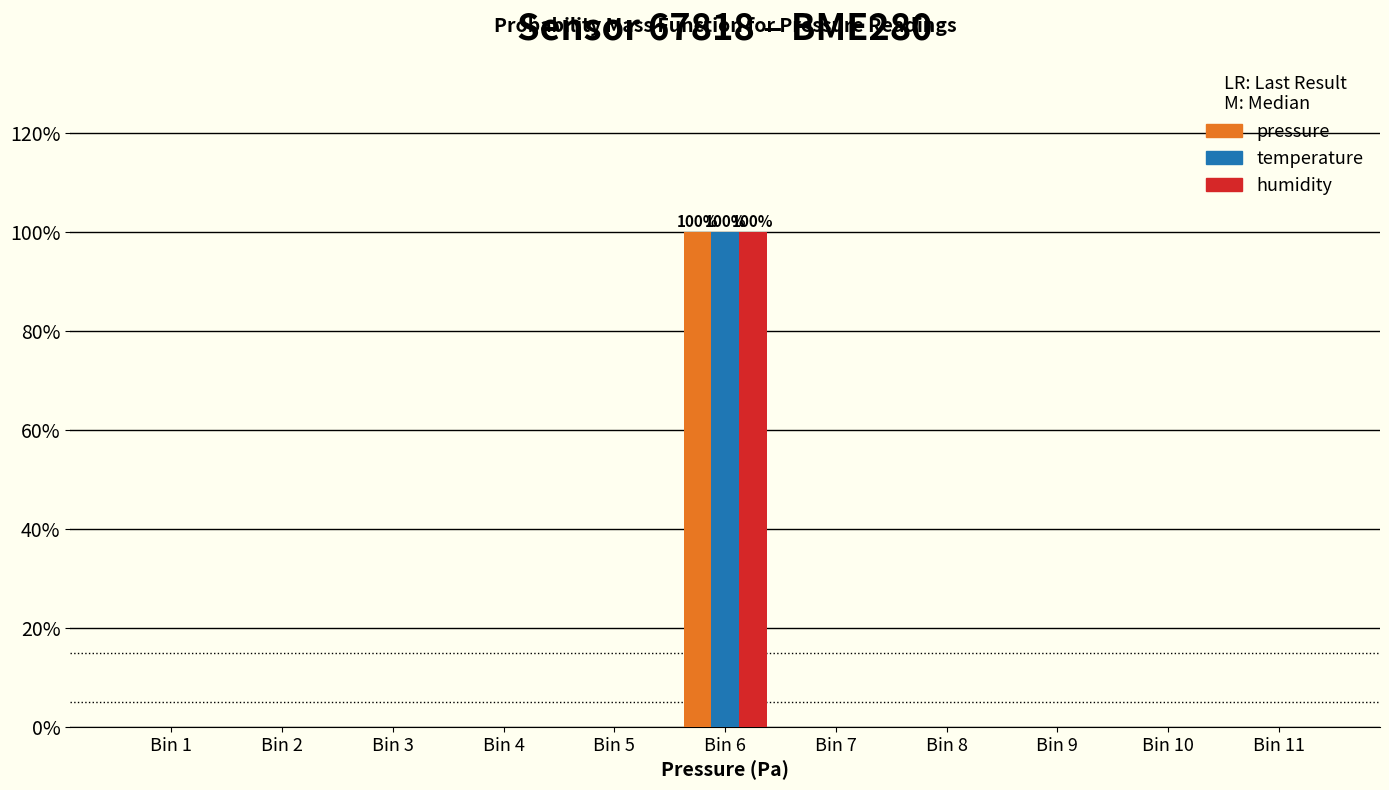

At which category is the sum across all series the highest?

Bin 6